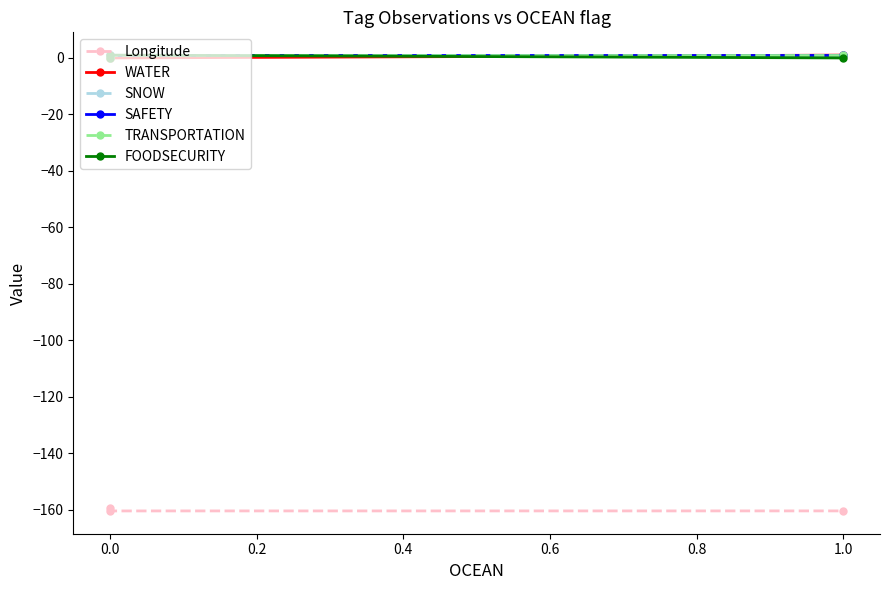

Is this an area chart (filled region under the line)?

No